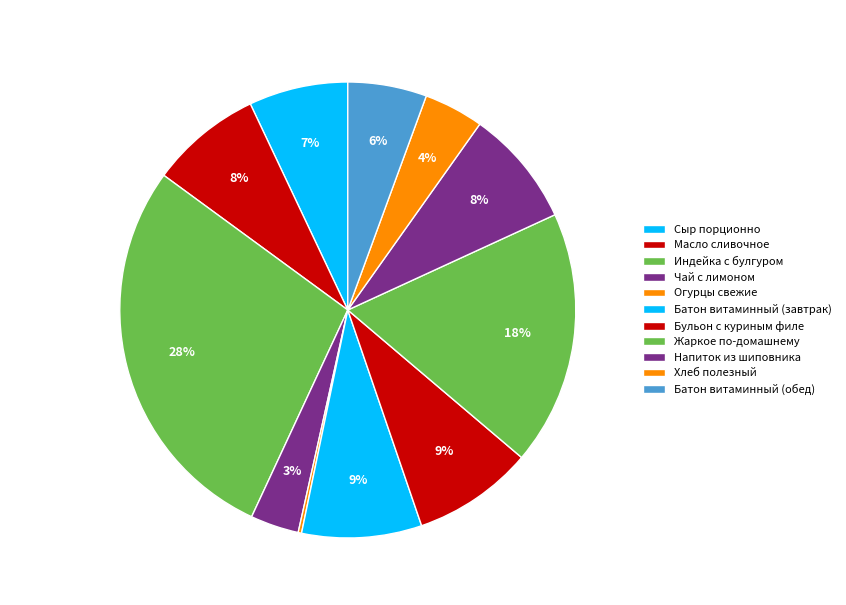

What is the total percentage of Чай с лимоном and Хлеб полезный?

7.7%